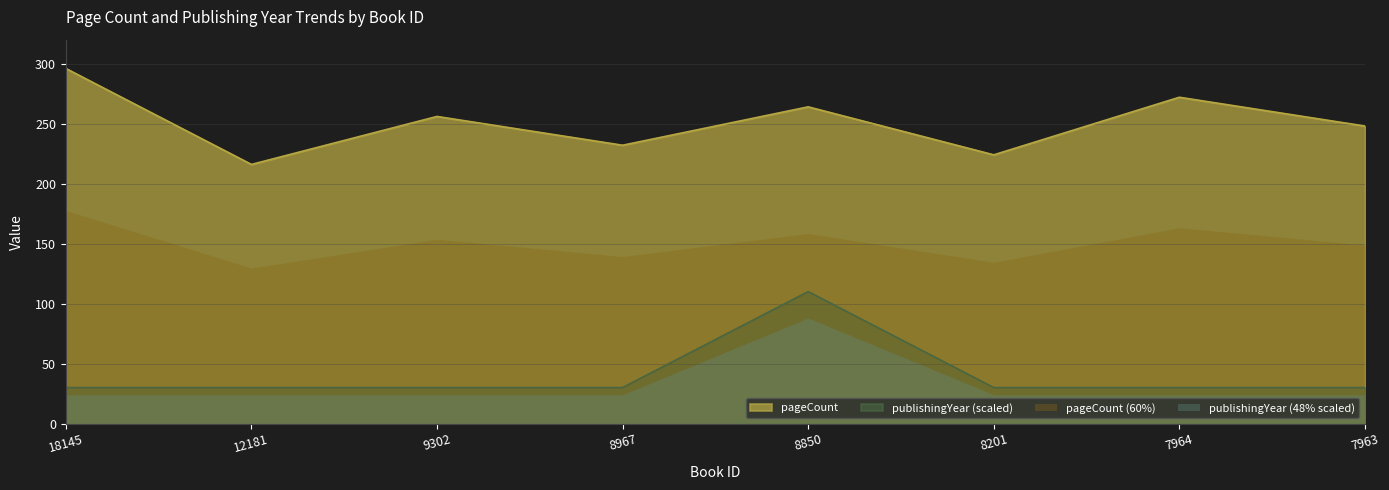

Which series has the largest total across all categories?

pageCount